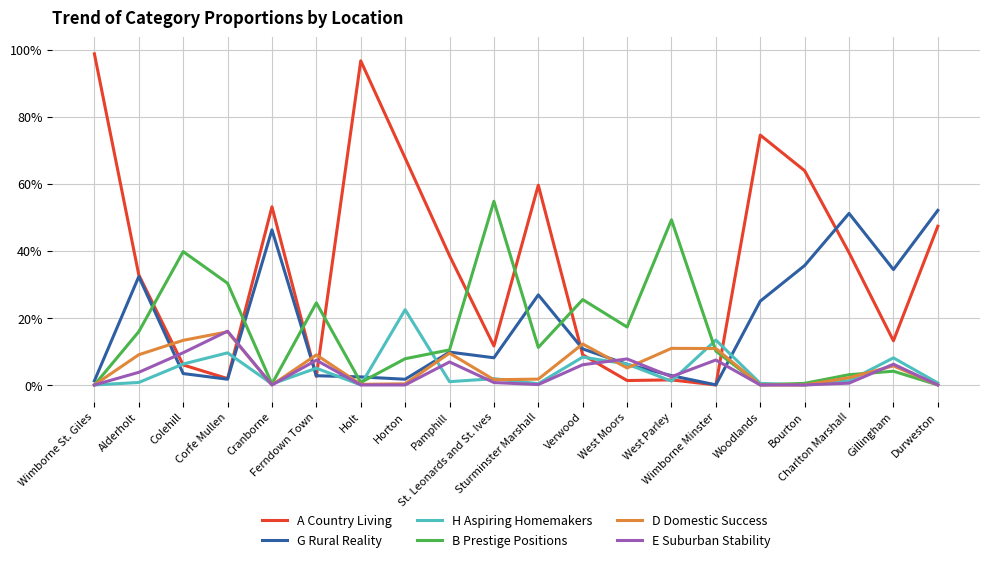

What is the greatest value displayed?

98.8